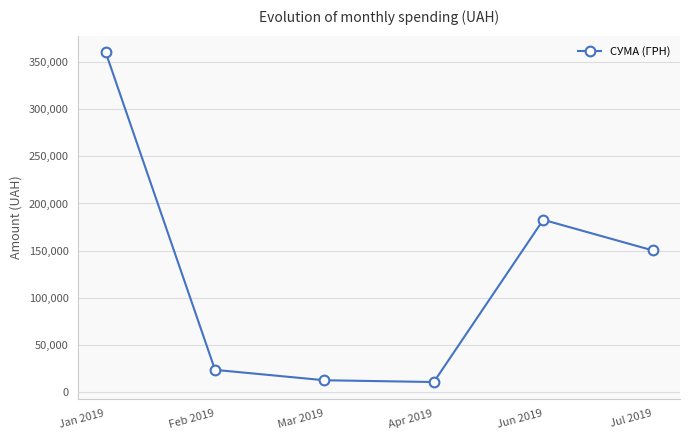

At which category does the data reach its first local peak?

Jun 2019